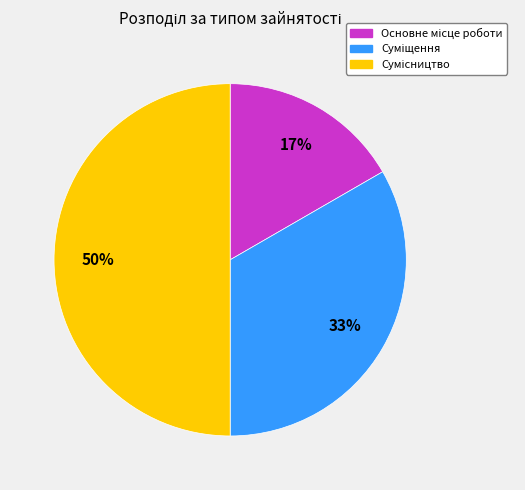

To the nearest percent, what is the average slice percentage?

33%